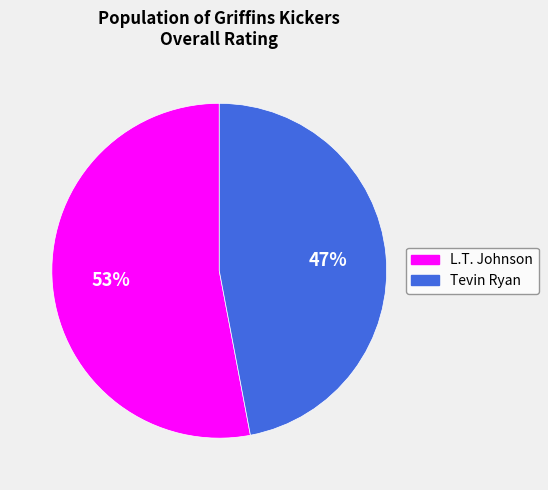

To the nearest percent, what is the difference between the largest and smallest slice percentages?

6%